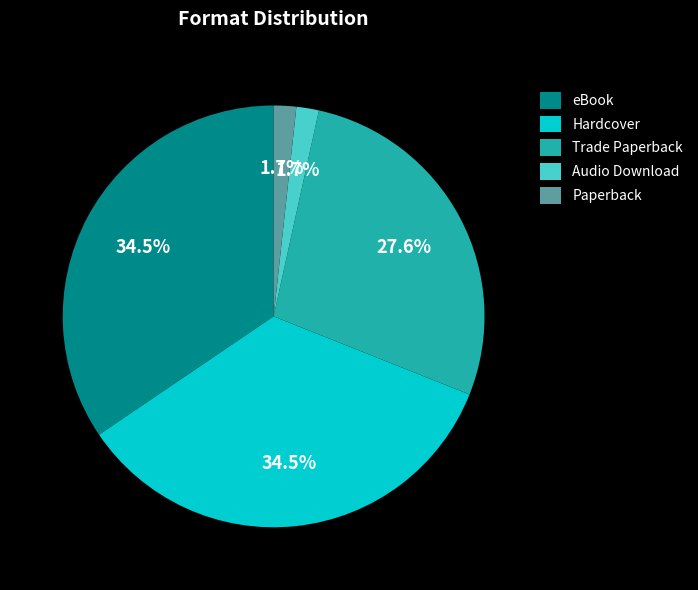

How much of the chart is everything except Hardcover?

65.5%